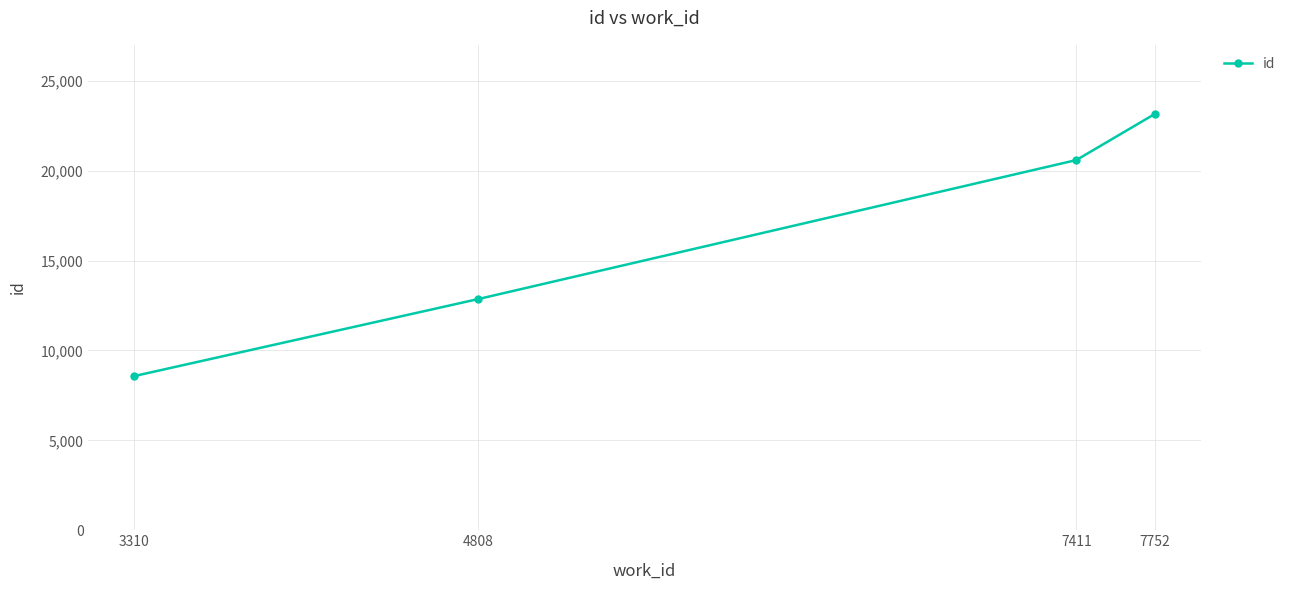

Where is the data nearest to the value 15863?

4808